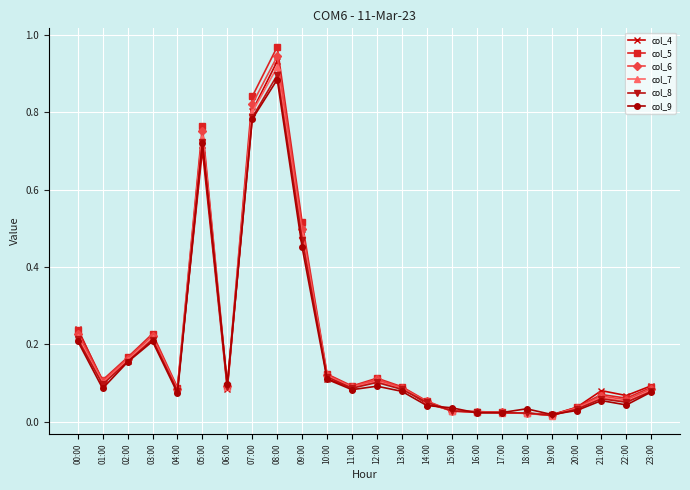

The col_7 series shows 0.3 at 00:00. True or false?

False